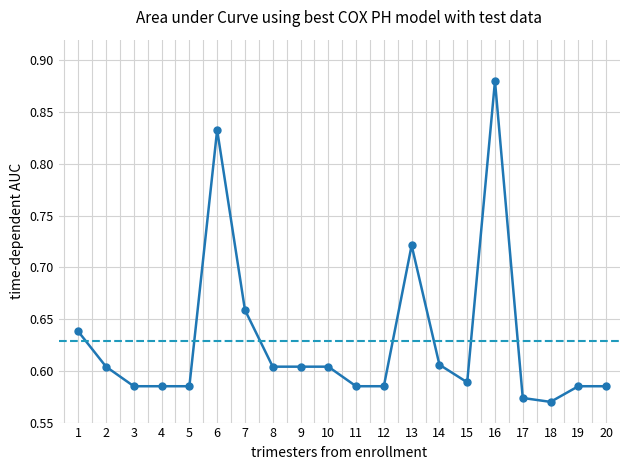

What is the sum of the values at 7 and 15?

1.2